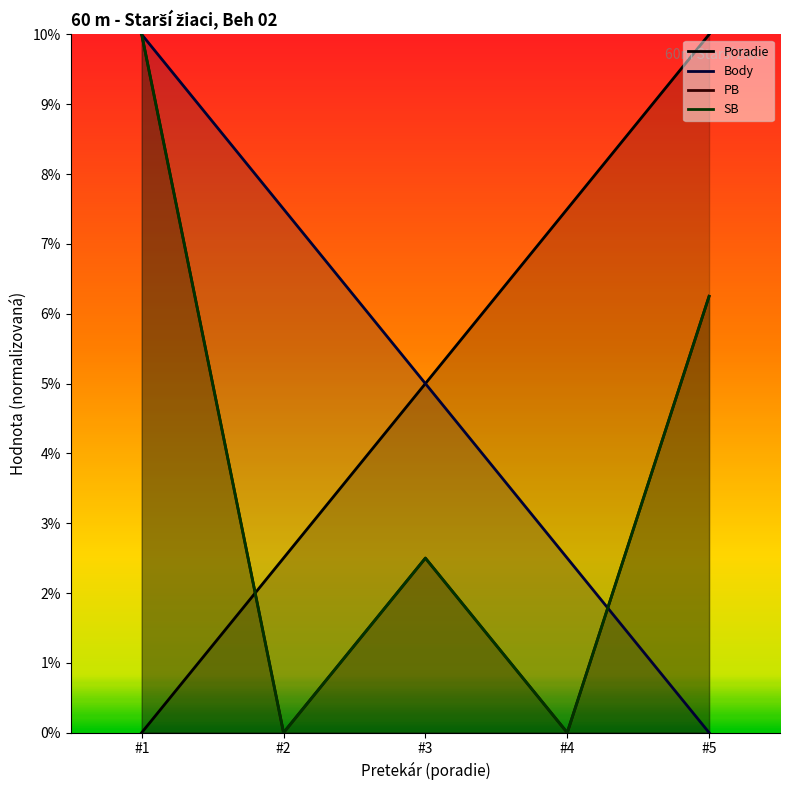

Between #2 and #5, which series saw the biggest shift?

Poradie